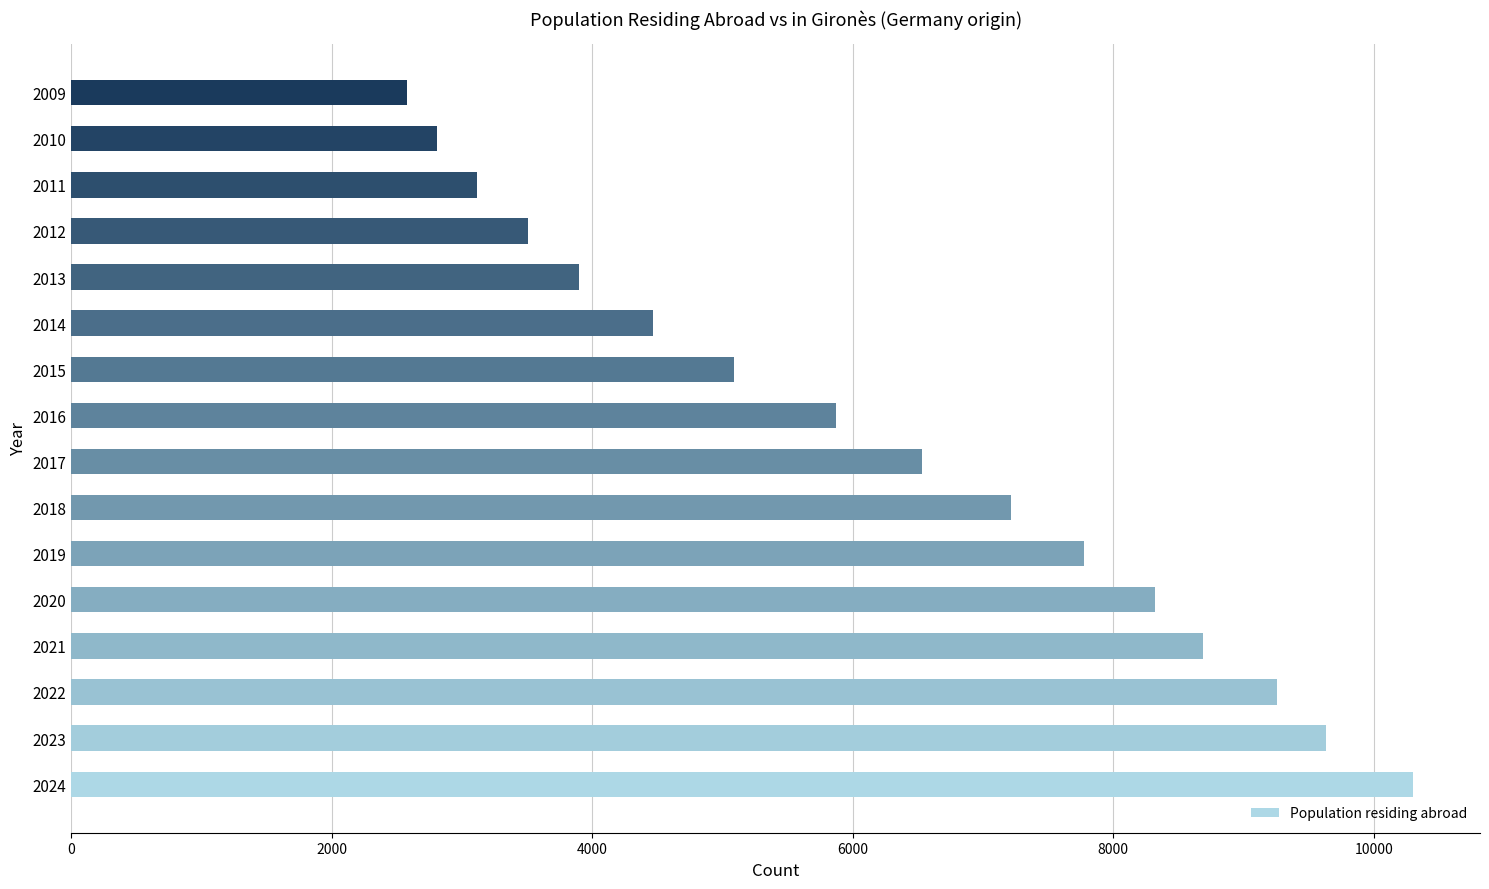

Rank the categories by value from highest to lowest.

2024, 2023, 2022, 2021, 2020, 2019, 2018, 2017, 2016, 2015, 2014, 2013, 2012, 2011, 2010, 2009